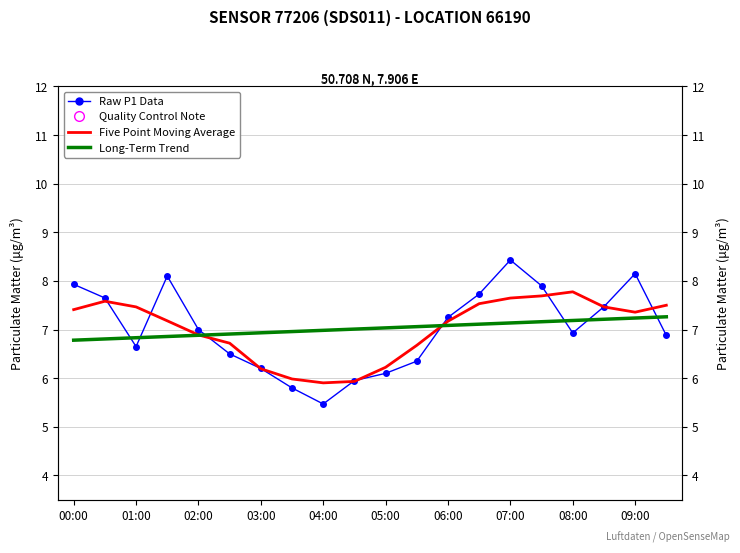

Between 06:00 and 04:00, which is larger?

06:00